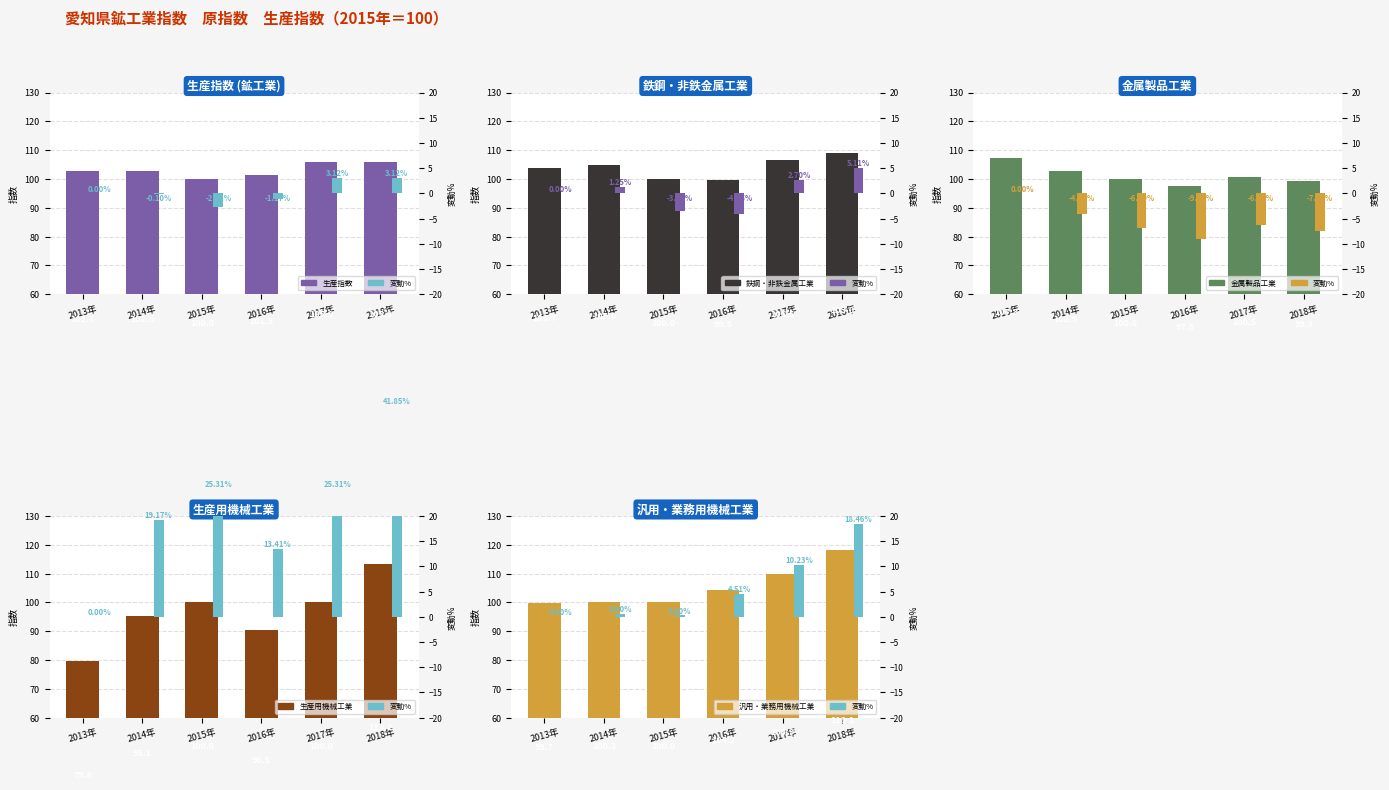

What is the difference between the highest and lowest values at 2017年?

116.2